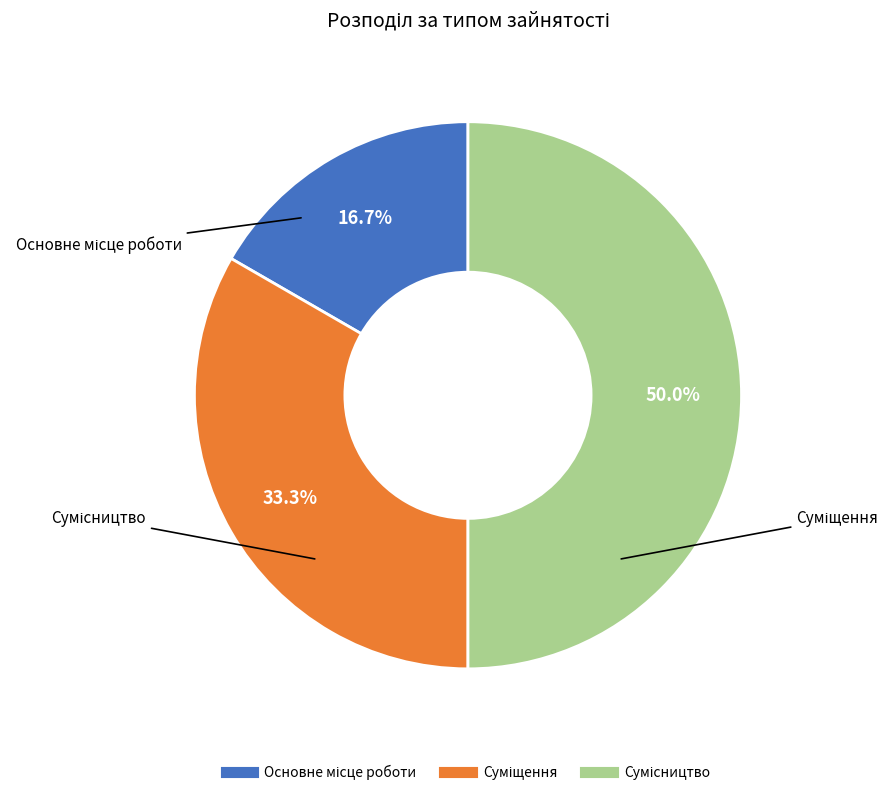

Rank the categories by value from highest to lowest.

Сумісництво, Суміщення, Основне місце роботи